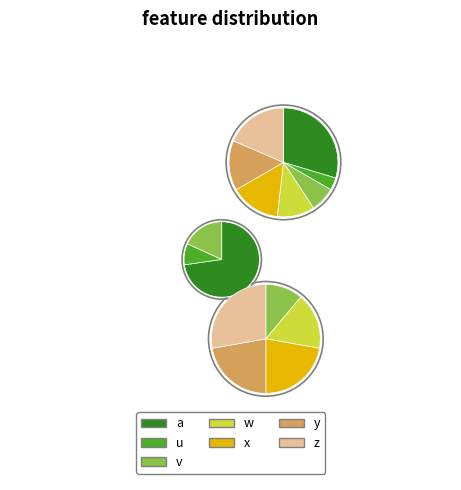

To the nearest percent, what is the average slice percentage?

14%